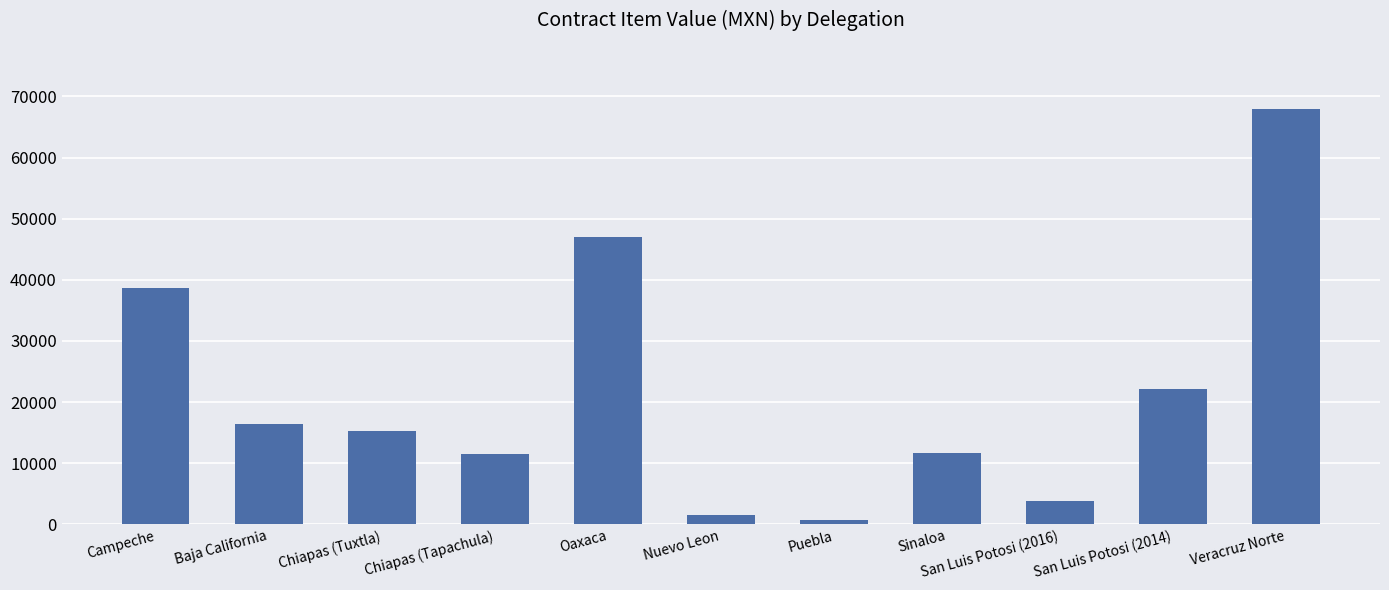

What is the label of the 5th bar from the right?

Puebla